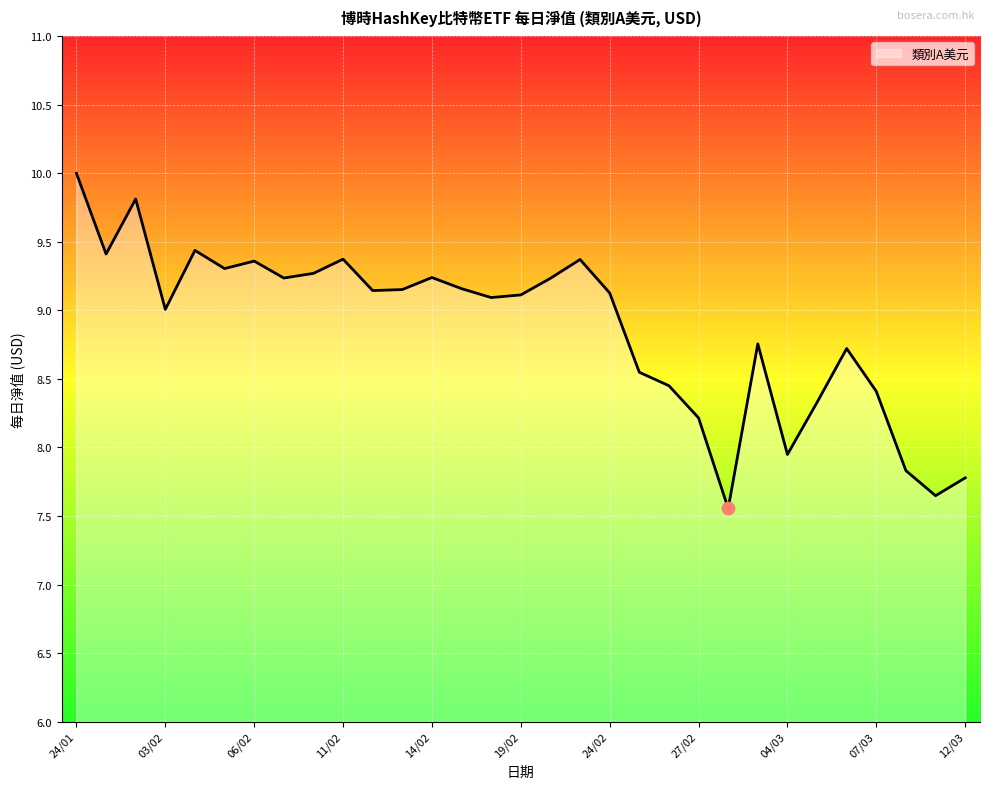

What is the greatest value displayed?

10.0